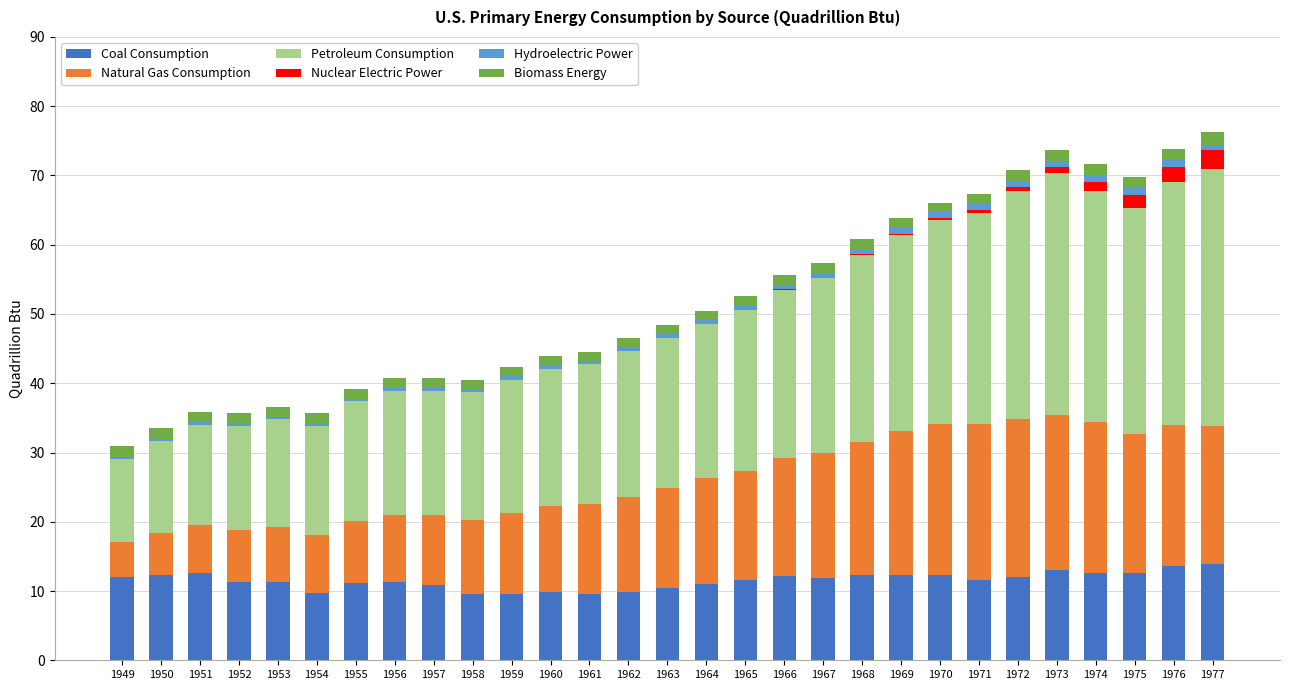

What is the total value across all series at 1976?

73.9